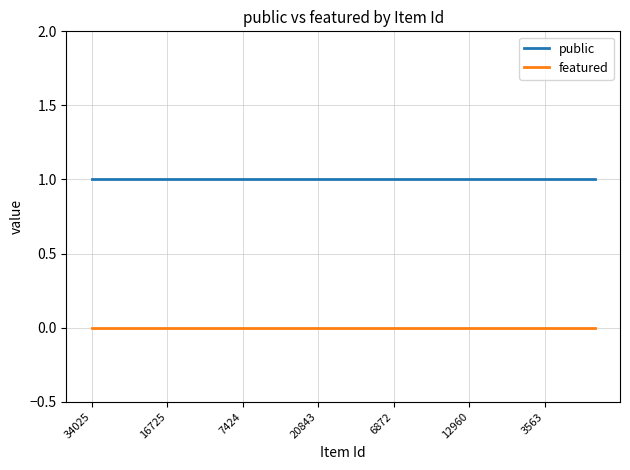

Which series has the largest total across all categories?

public